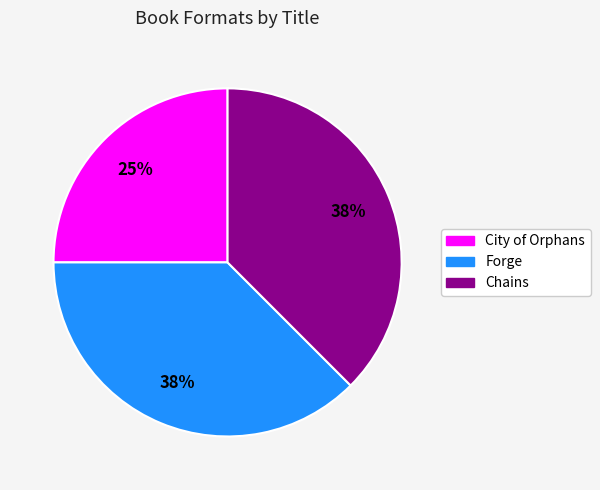

Does any single category account for the majority?

No